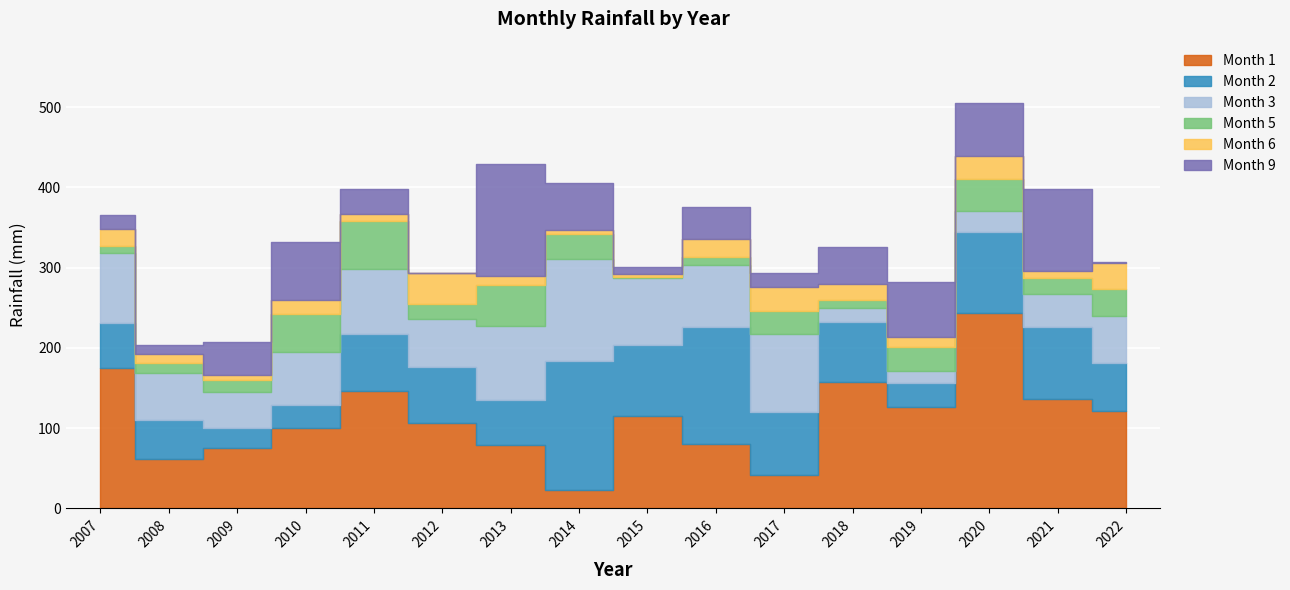

What is the sum of the Month 9 values at 2015 and 2021?

111.0